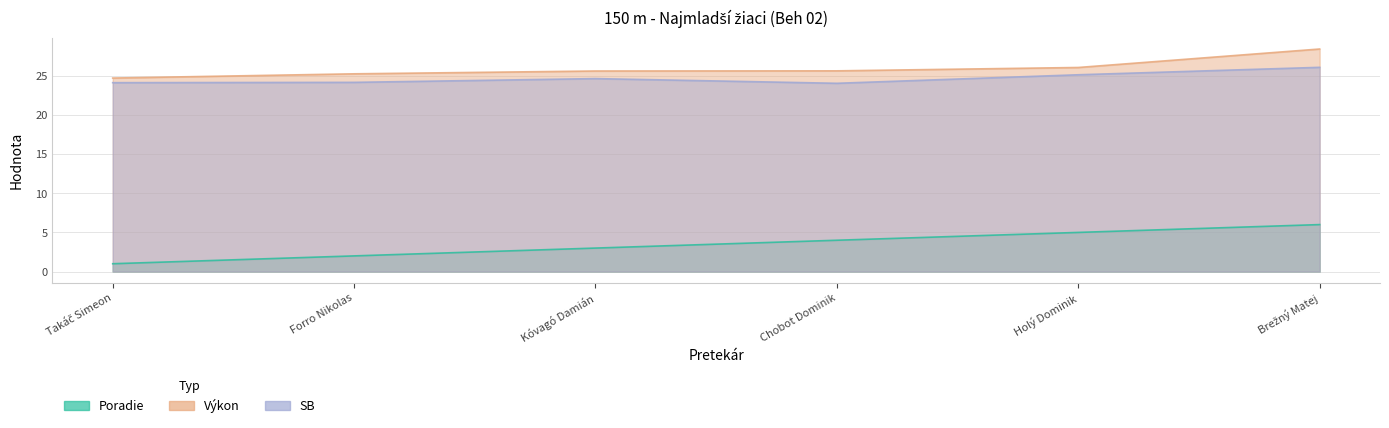

Reading left to right, transcribe all the data shown in this chart.

Poradie: Takáč Simeon=1.0	Forro Nikolas=2.0	Kóvagó Damián=3.0	Chobot Dominik=4.0	Holý Dominik=5.0	Brežný Matej=6.0
Výkon: Takáč Simeon=24.7	Forro Nikolas=25.3	Kóvagó Damián=25.6	Chobot Dominik=25.6	Holý Dominik=26.1	Brežný Matej=28.4
SB: Takáč Simeon=24.1	Forro Nikolas=24.2	Kóvagó Damián=24.6	Chobot Dominik=24.1	Holý Dominik=25.1	Brežný Matej=26.1